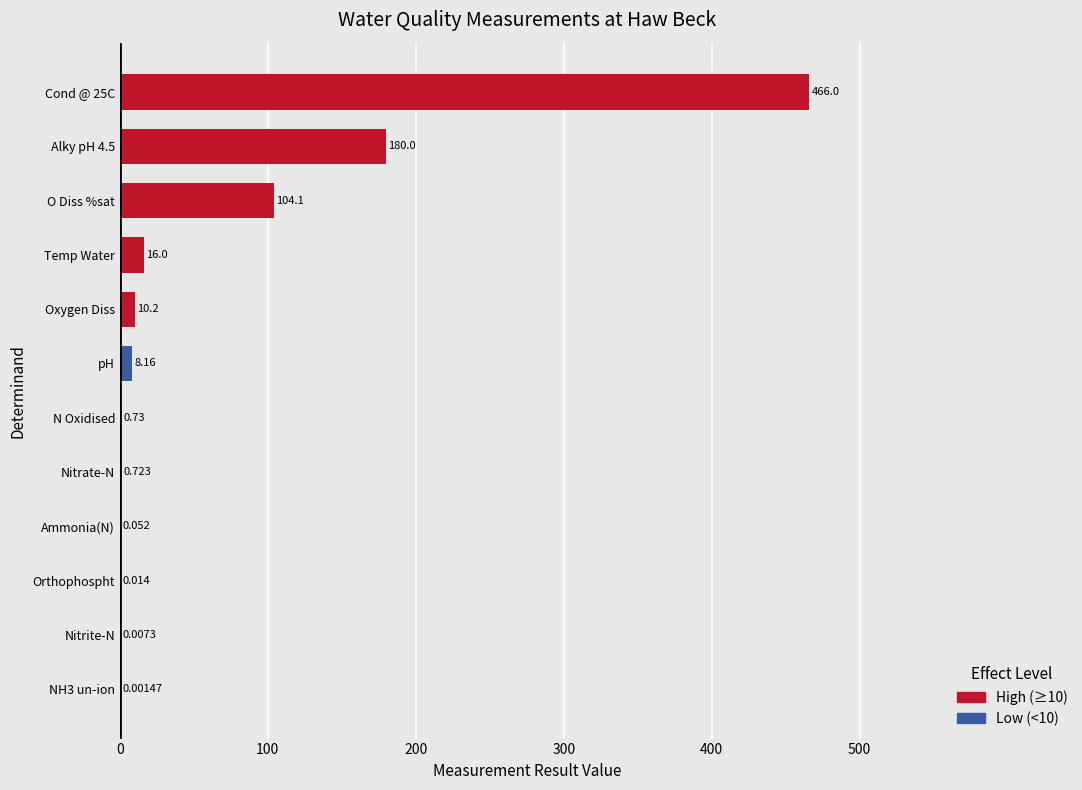

Which has a higher value, N Oxidised or NH3 un-ion?

N Oxidised